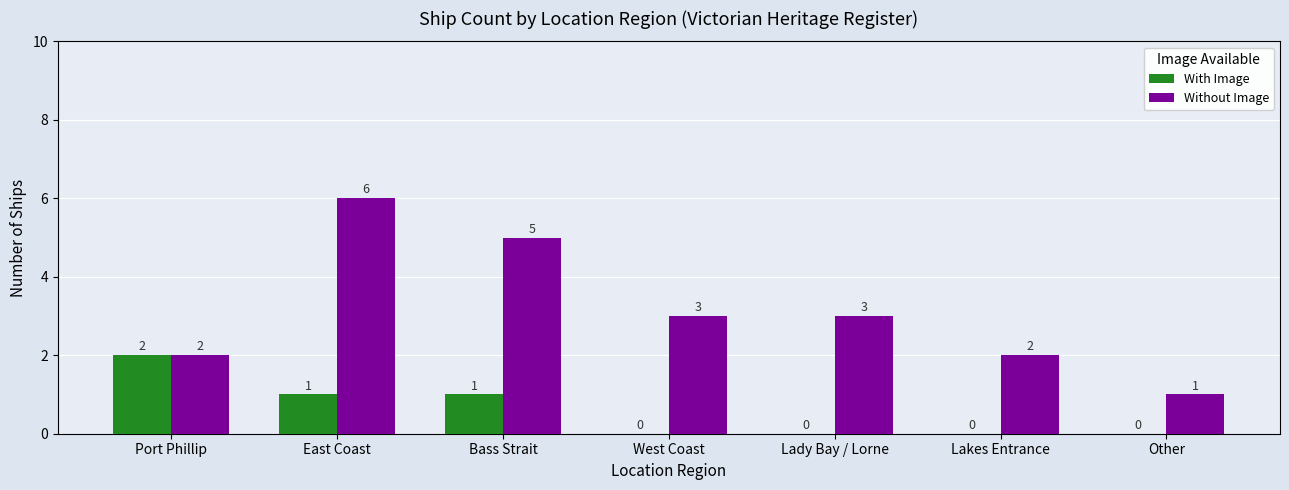

What is the spread (max minus min) of values at Lakes Entrance?

2